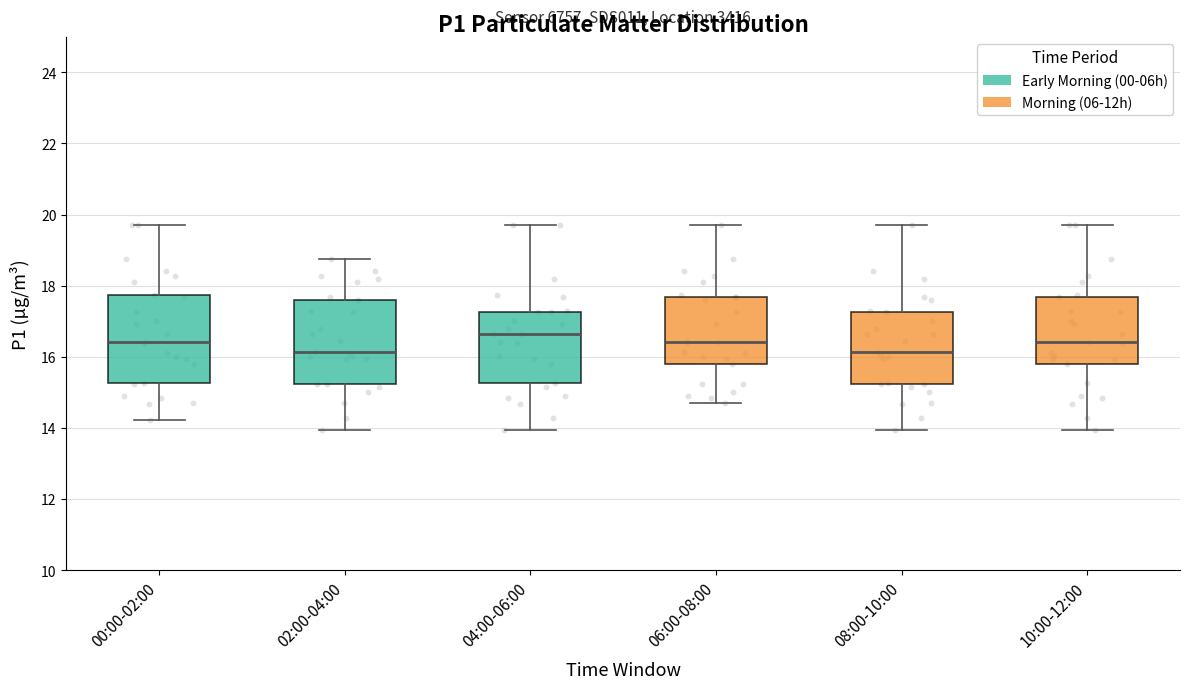

Where does the median line of the box for 00:00-02:00 sit on the y-axis? The values are not printed on the chart, so give them approximately, as read against the axis.

16.4